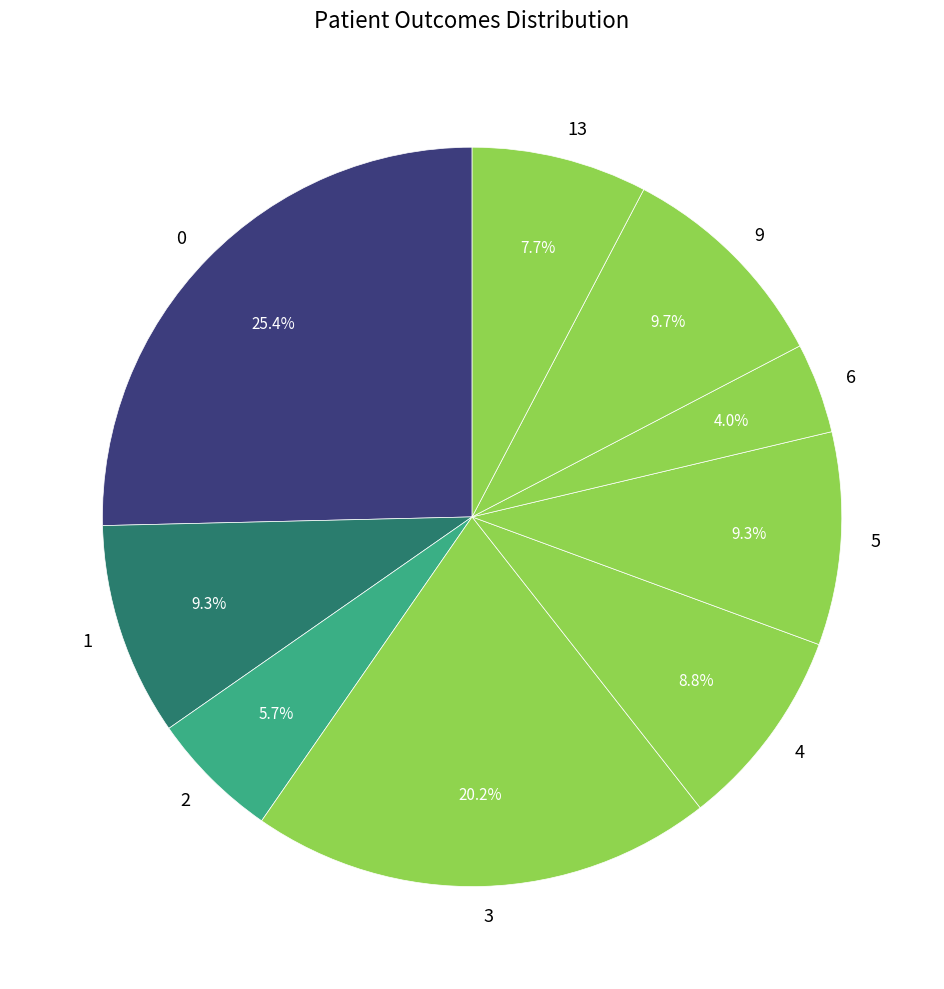

To the nearest percent, what is the difference between the largest and smallest slice percentages?

21%